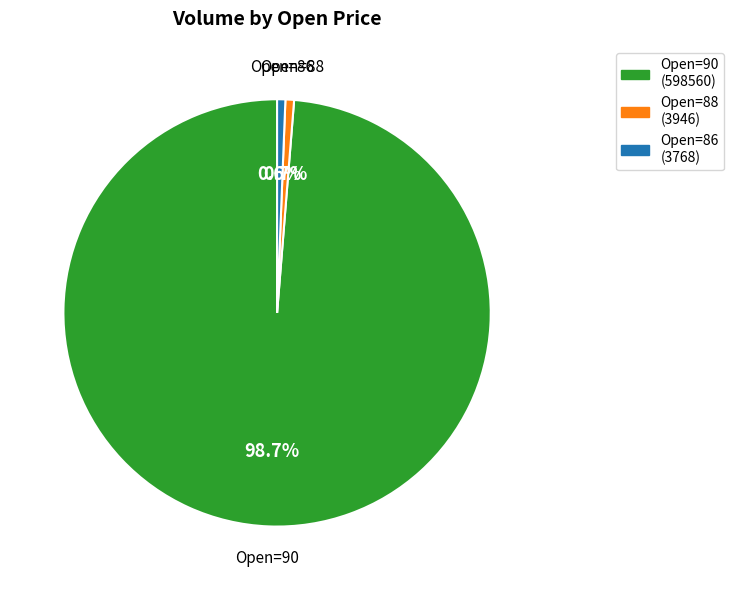

Is there any slice that represents more than half of the pie?

Yes